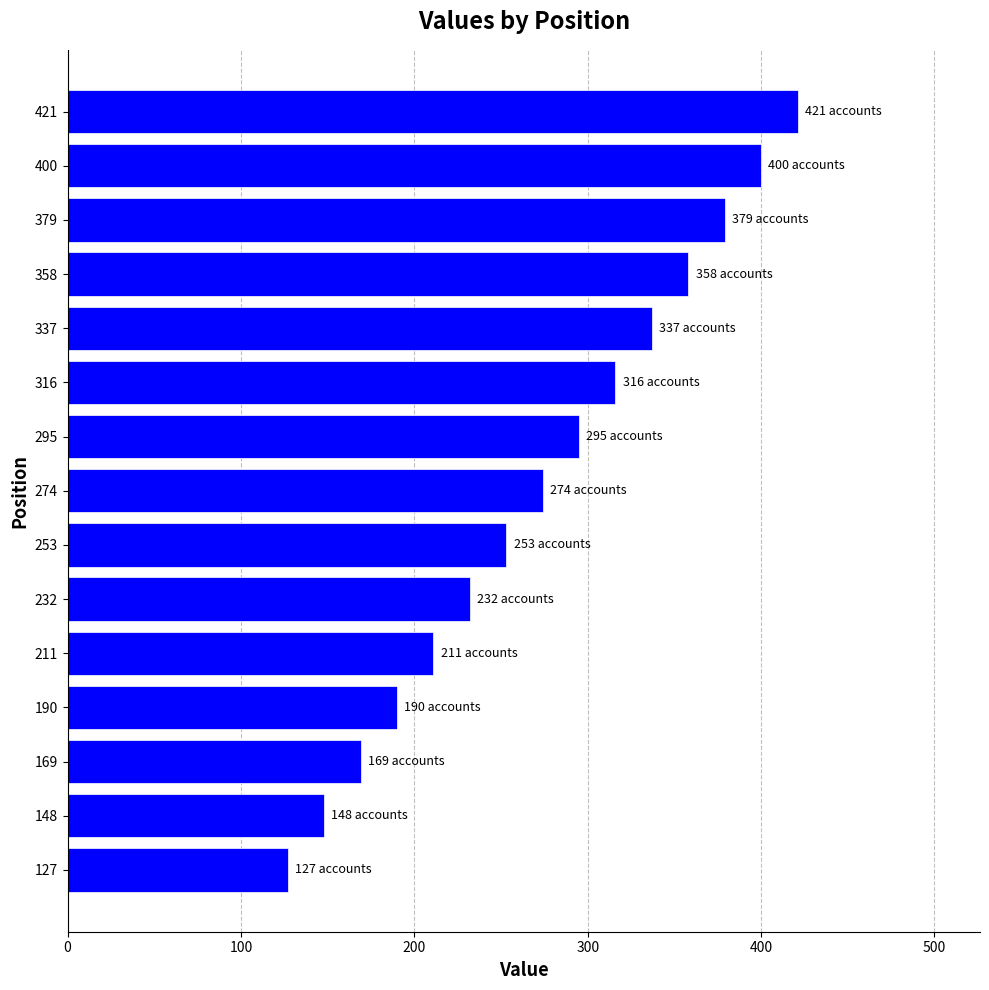

The value at 211 is 211. True or false?

True